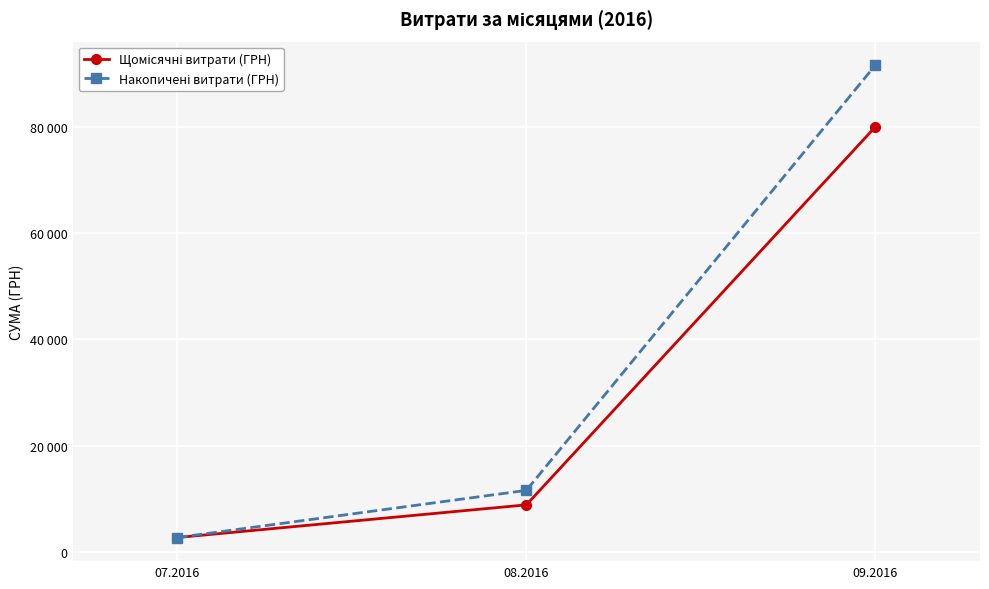

What is the difference between the maximum and minimum values in the Накопичені витрати (ГРН) series?

88879.1